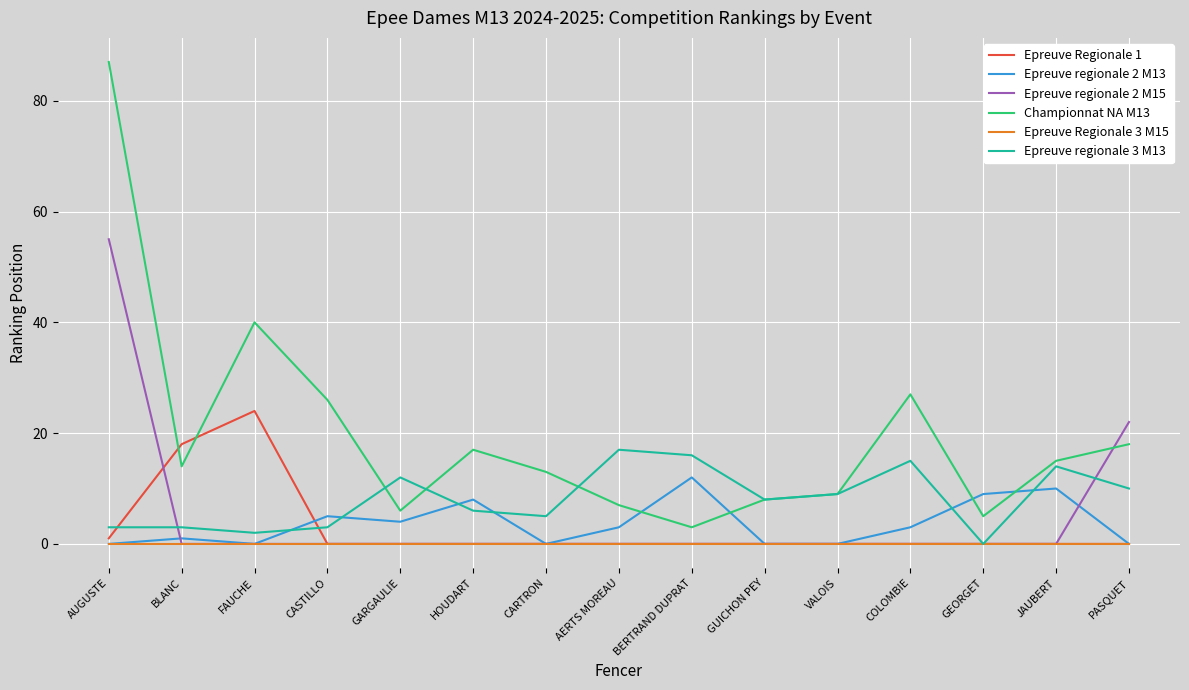

Which series has the largest total across all categories?

Championnat NA M13